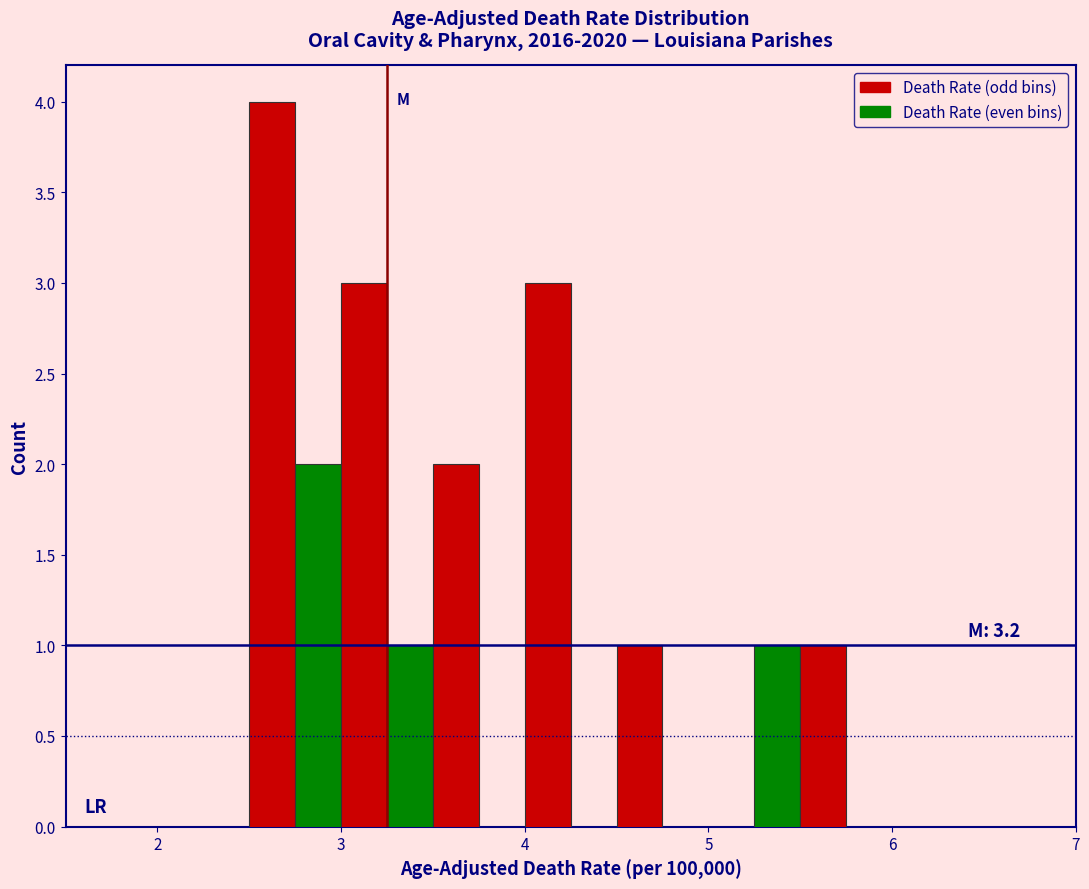

Around what value on the x-axis is the tallest bar? Give the approximate position of its centre, as read against the axis.

2.6